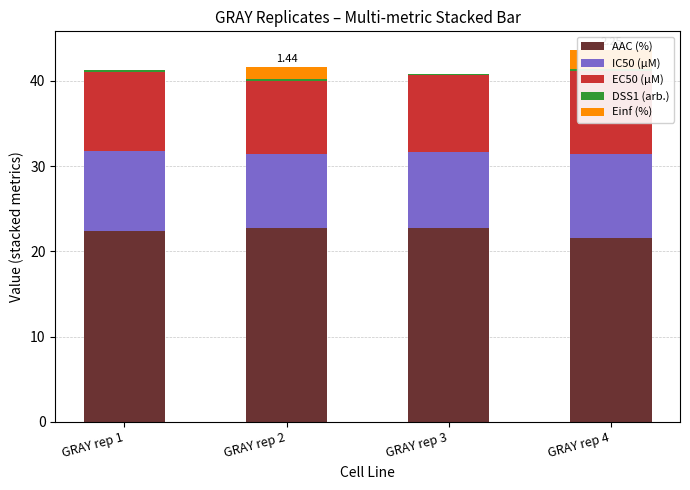

What is the maximum value shown in the chart?

22.7